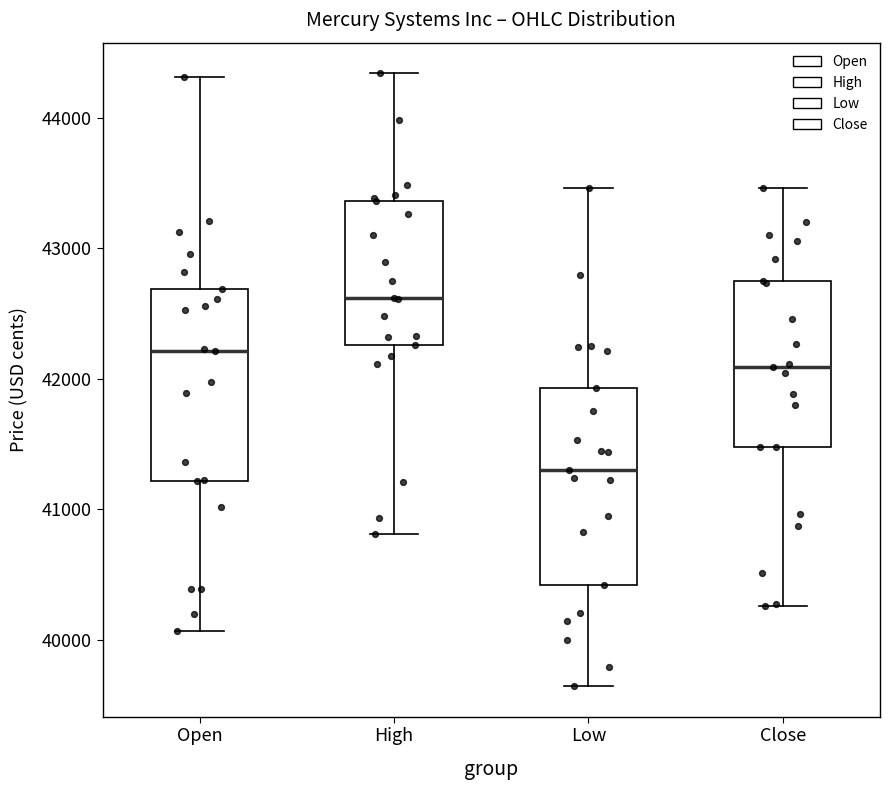

Reading left to right, transcribe this box plot: for each box, give where its median line is, the range the box spans, and where its two whiskers end, as read against the y-axis. The values are not printed on the chart, so give them approximately, as read against the axis.

Open: median 42200, box 41200 to 42700, whiskers 40100 to 44300
High: median 42600, box 42300 to 43400, whiskers 40800 to 44300
Low: median 41300, box 40400 to 41900, whiskers 39600 to 43500
Close: median 42100, box 41500 to 42700, whiskers 40300 to 43500